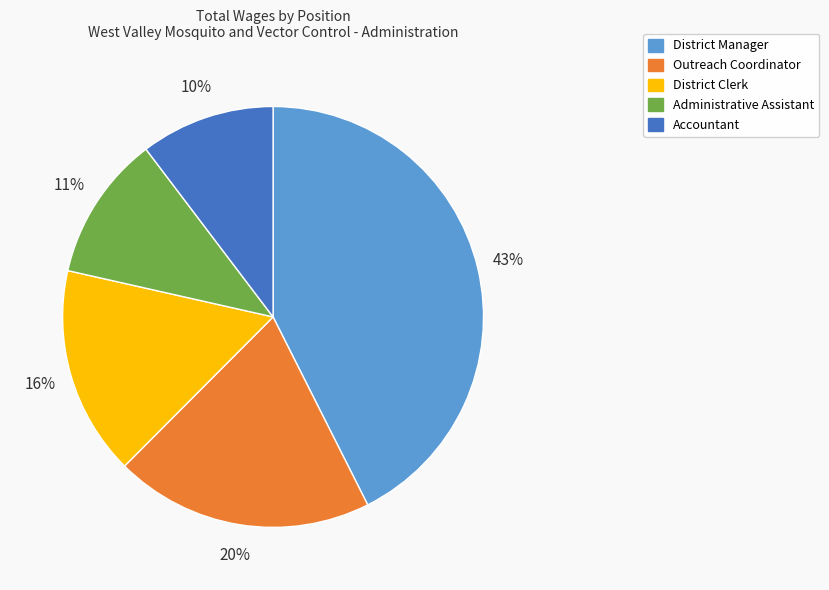

Is there a majority slice in this chart?

No